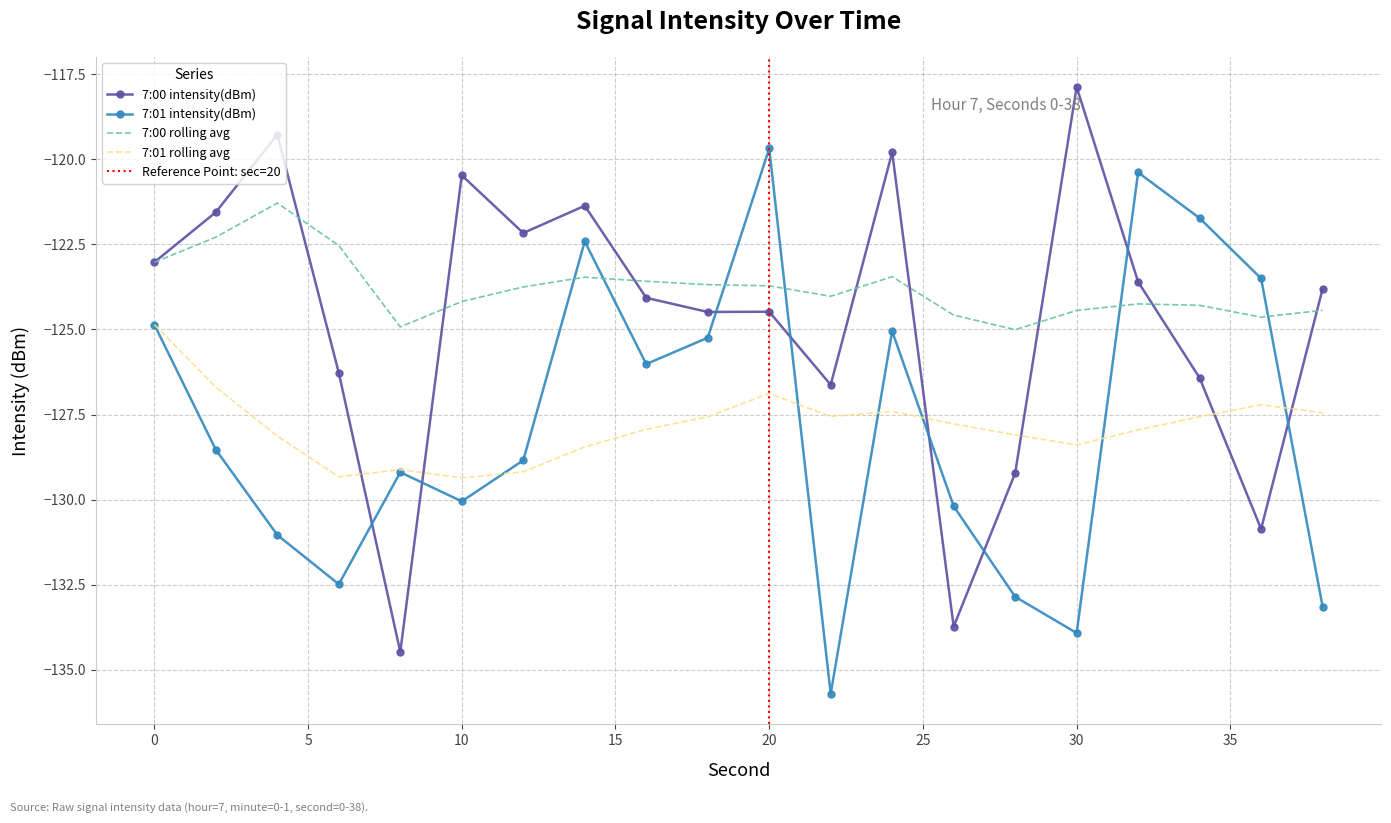

What is the average value of the 7:01 rolling avg series?

-127.8